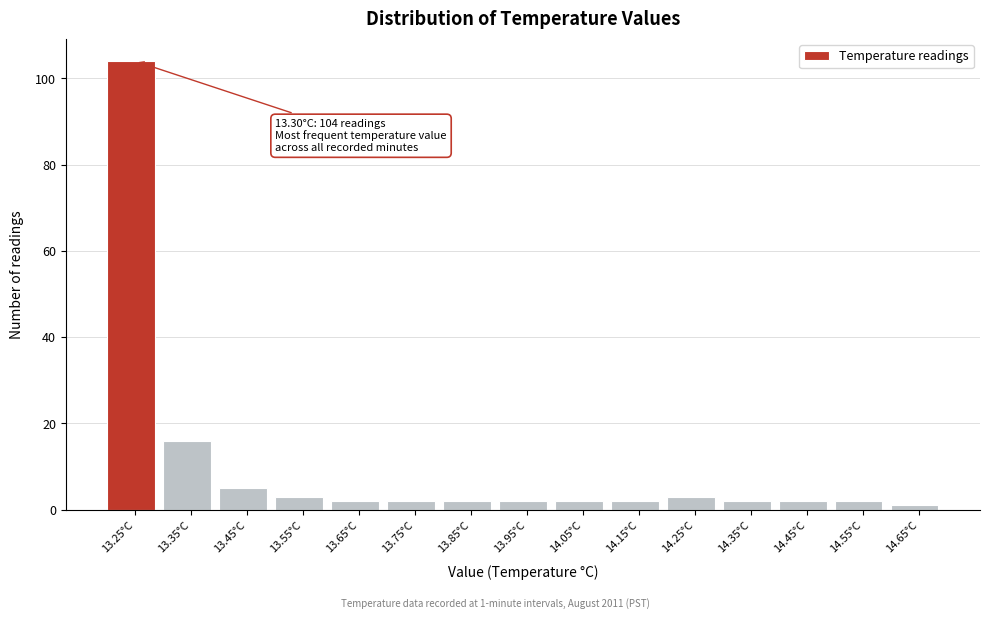

Reading right to left, extract all data points from this chart.

1	2	2	2	3	2	2	2	2	2	2	3	5	16	104